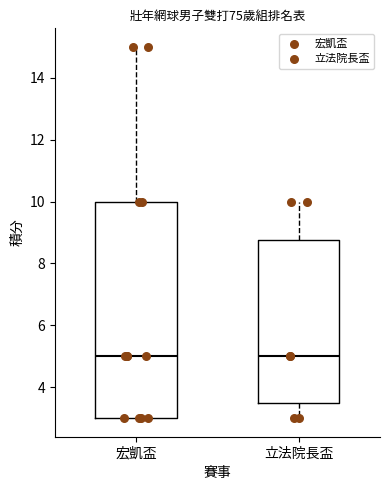

Comparing the boxes themselves (not the whiskers), which one is the tallest?

宏凱盃